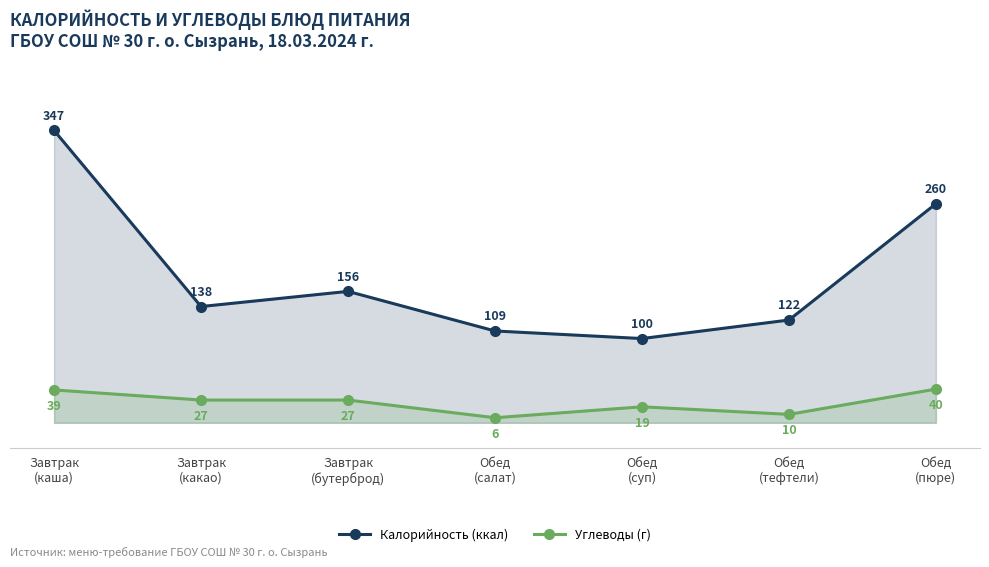

How many values in the Углеводы (г) series are below 27?

3